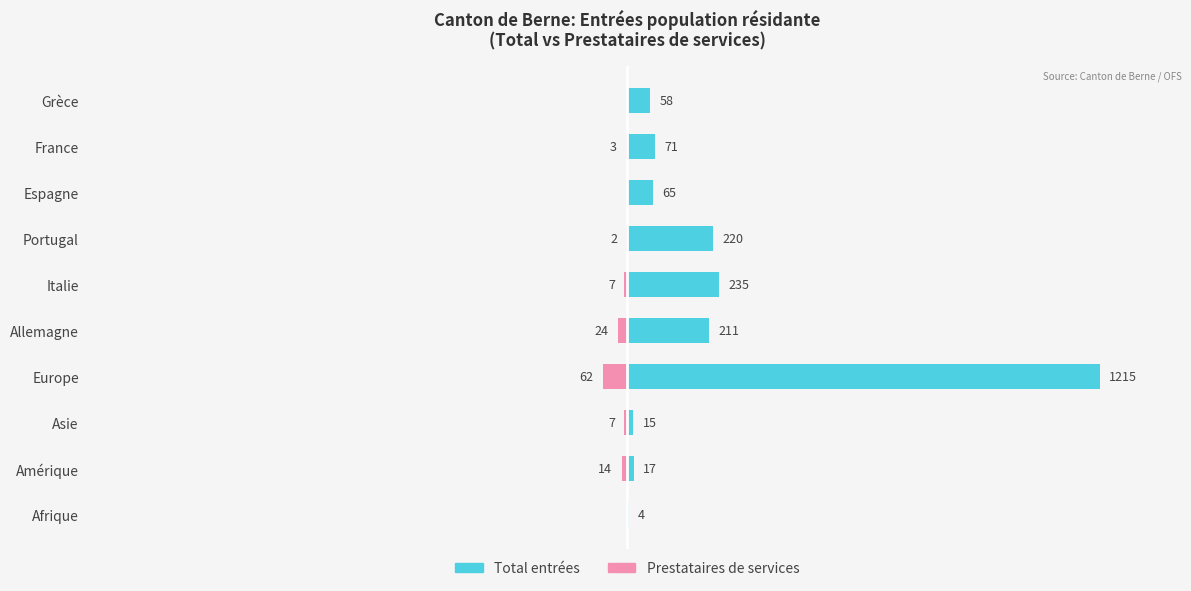

What is the average value of the Total entrées series?

211